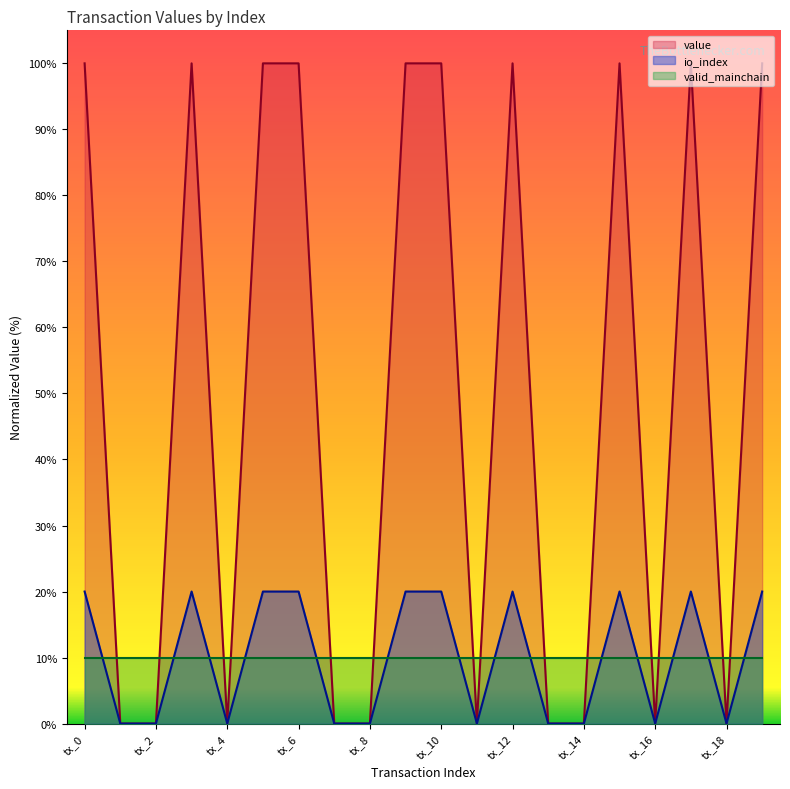

True or false: value and io_index intersect in this chart.

False